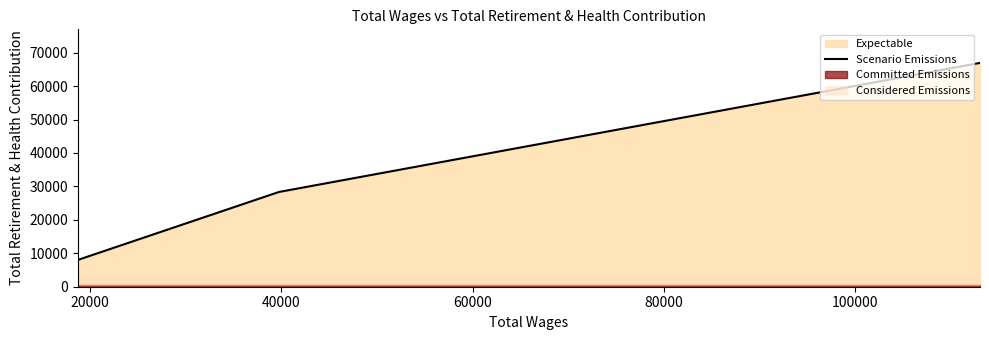

What is the lowest value of the Scenario Emissions series?

8029